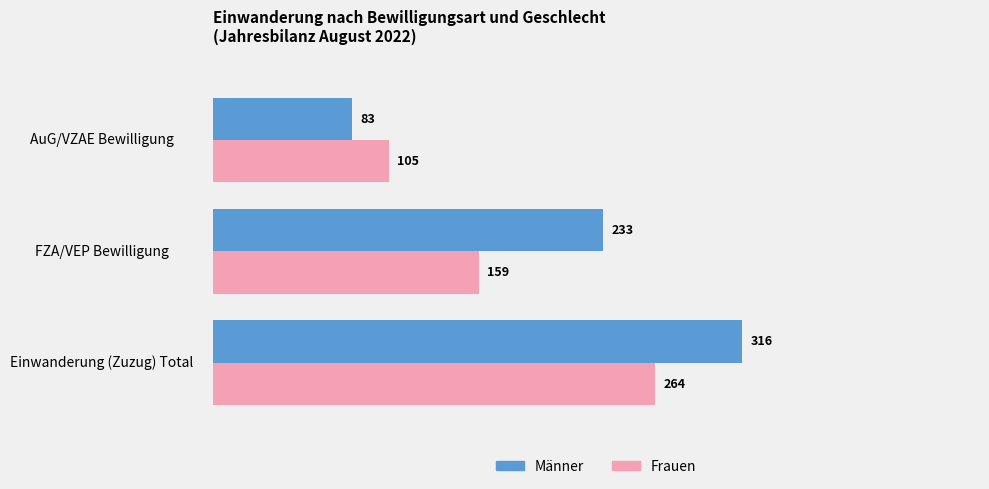

Which series changed the most between Einwanderung (Zuzug) Total and FZA/VEP Bewilligung?

Frauen